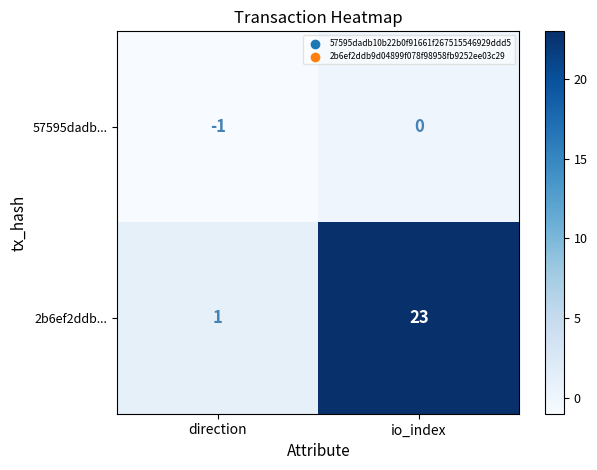

What is the spread (max minus min) of values at io_index?

23